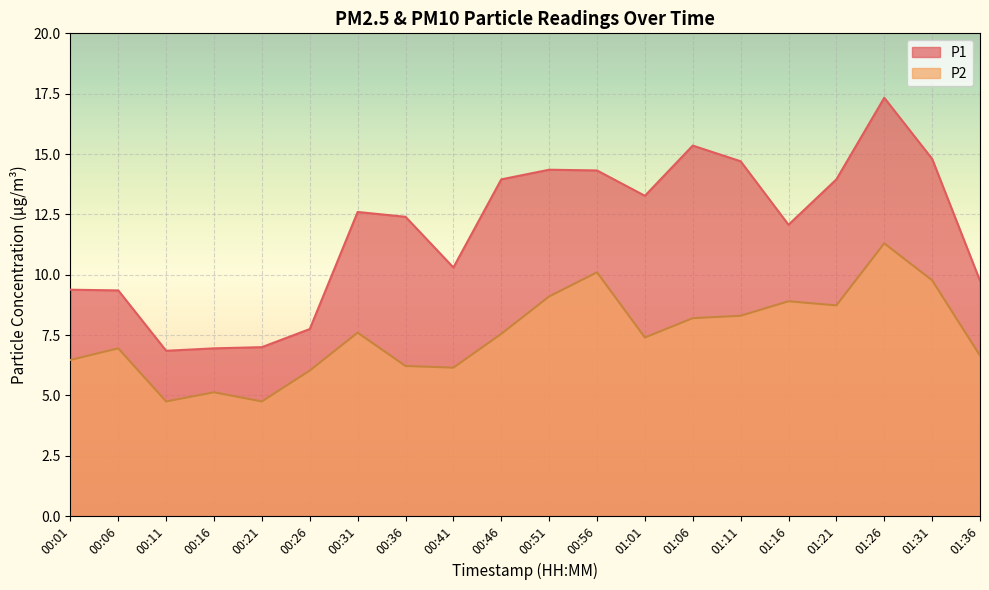

What value does the P2 series have at 00:41?

6.2